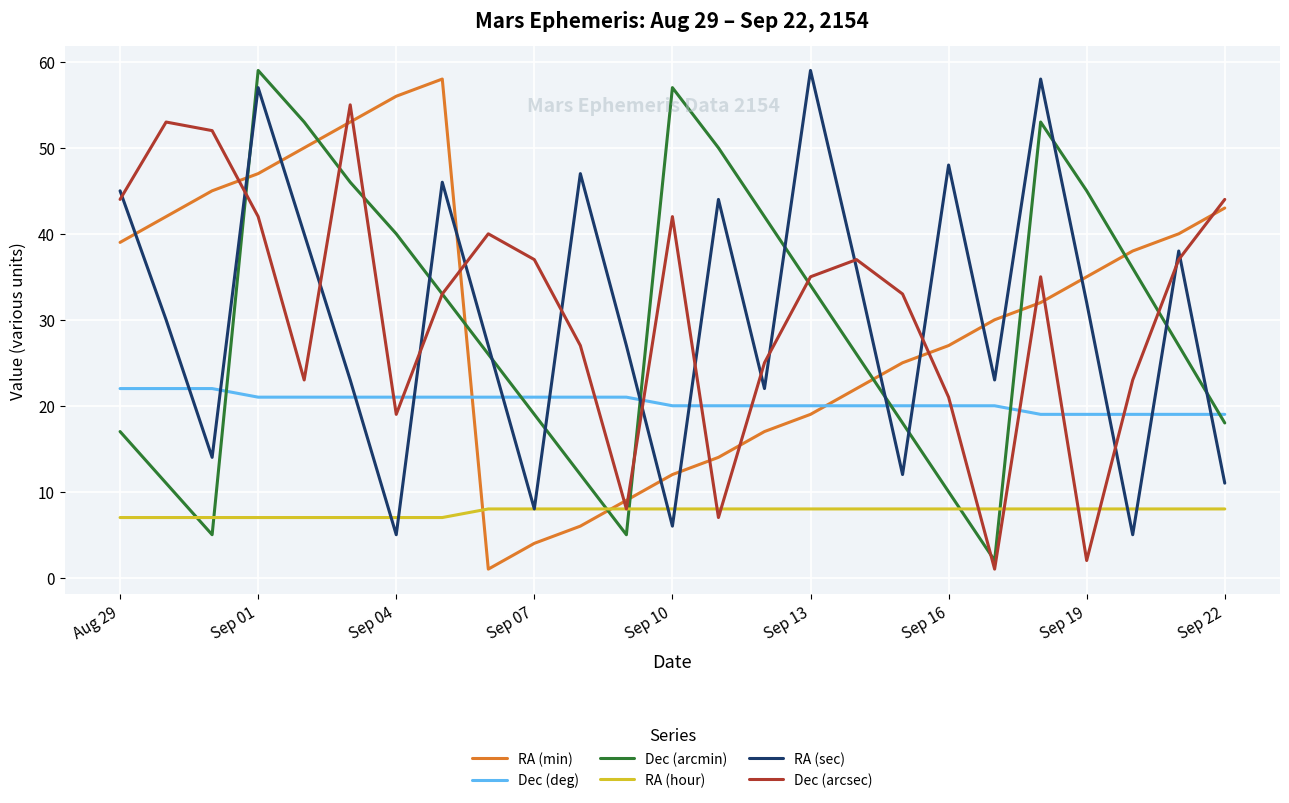

What is the maximum value for RA (min)?

58